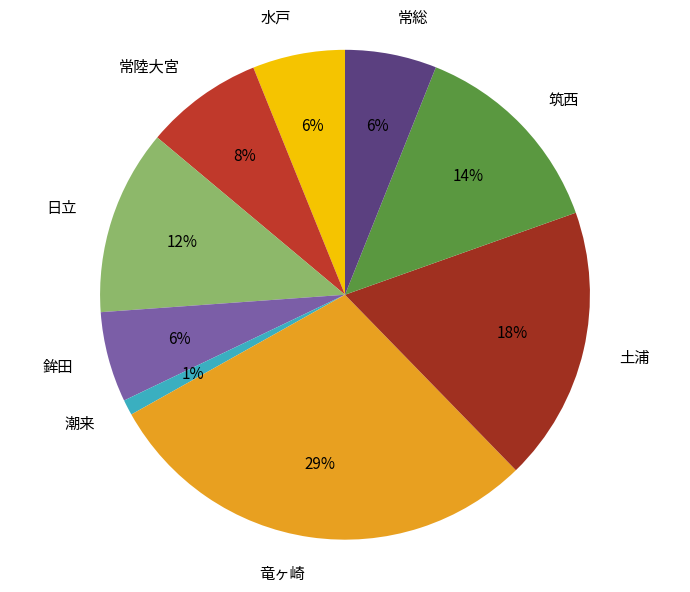

How many segments does this pie chart have?

9